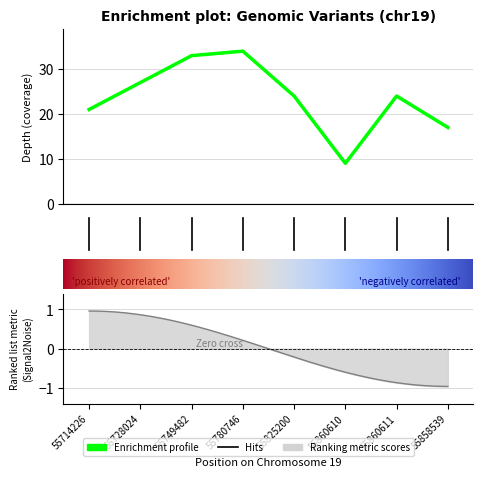

Between 55728024 and 55825200, which is larger?

55728024